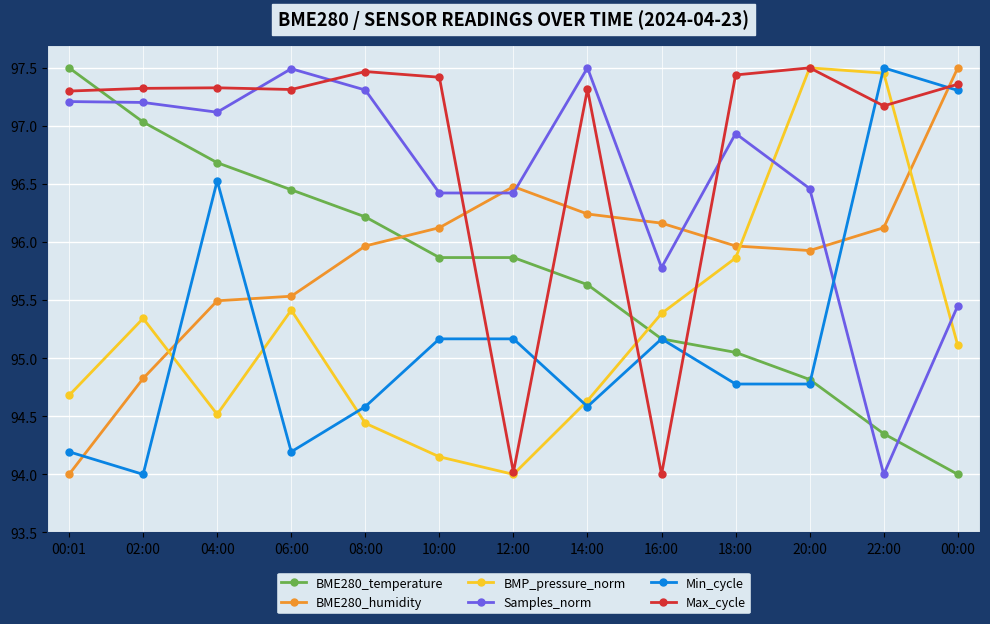

What is the sum of the Min_cycle values at 00:00 and 02:00?

191.3